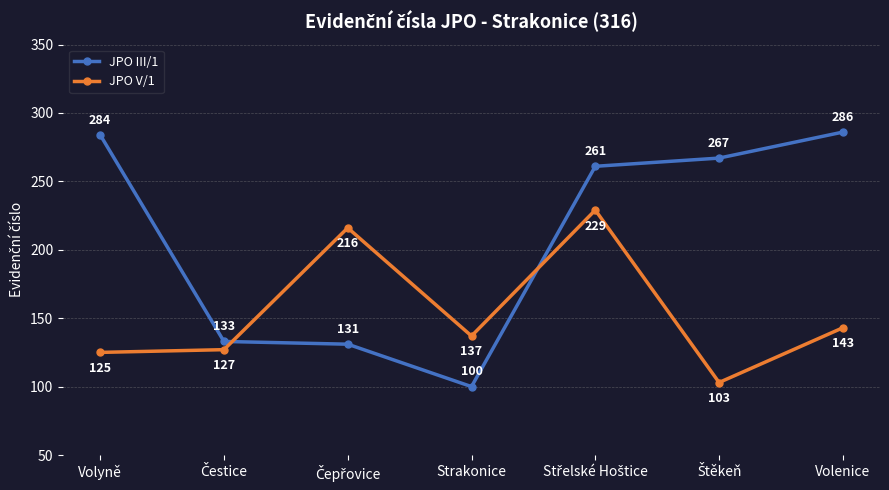

At which label does JPO III/1 first exceed 261?

Volyně